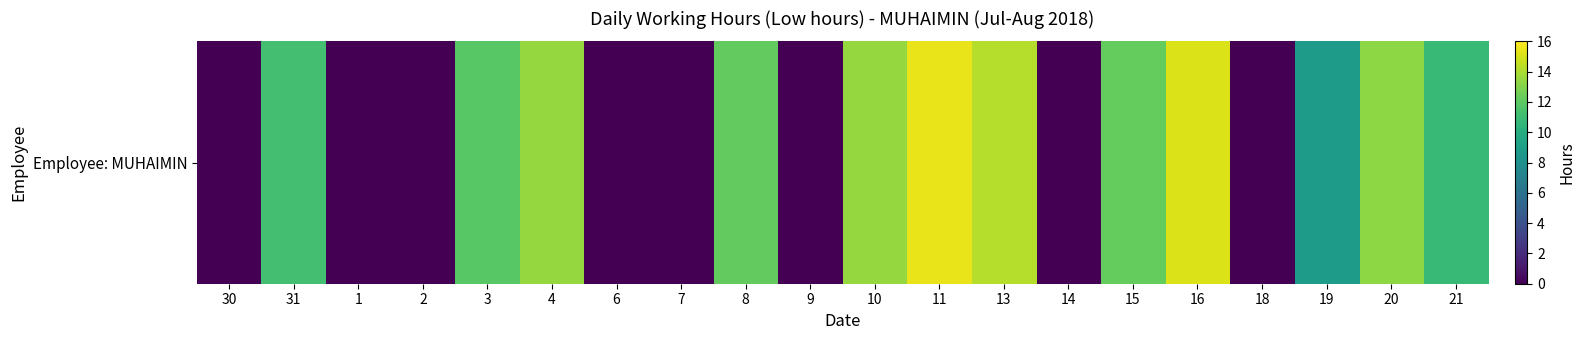

Reading left to right, what are all the values shown in this chart?

30=0.0	31=11.2	1=0.0	2=0.0	3=11.8	4=13.4	6=0.0	7=0.0	8=12.2	9=0.0	10=13.4	11=15.4	13=14.2	14=0.0	15=12.2	16=15.2	18=0.0	19=8.8	20=13.3	21=10.8